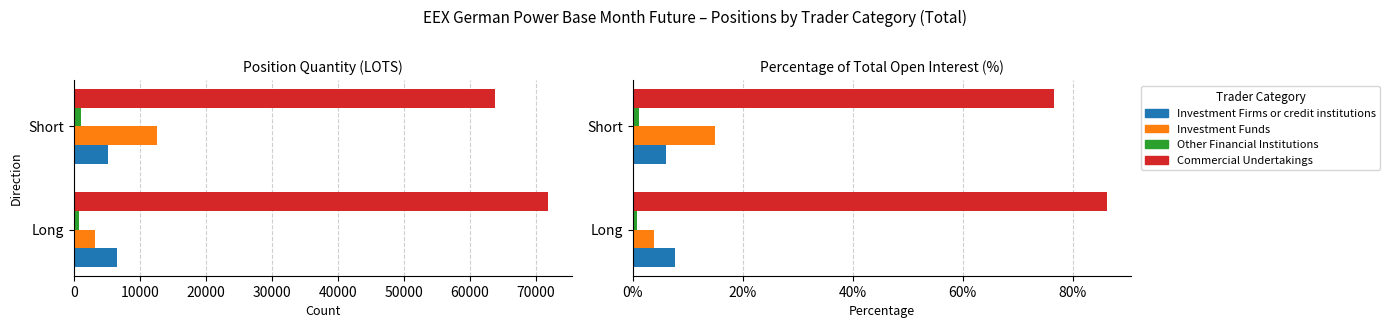

How many bars are there in each group?

4